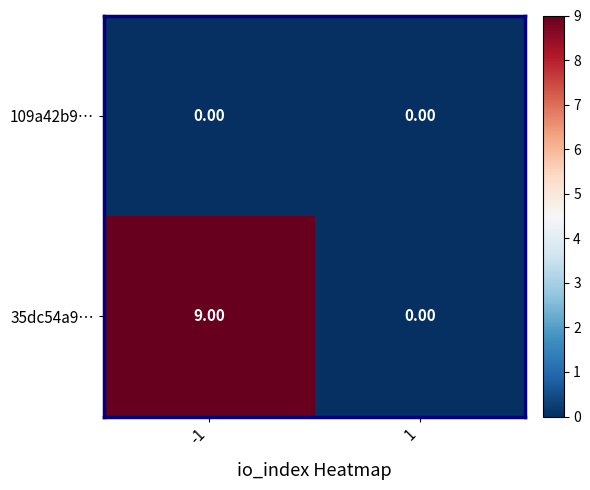

Rank the series by their maximum value, from lowest to highest.

109a42b9…, 35dc54a9…